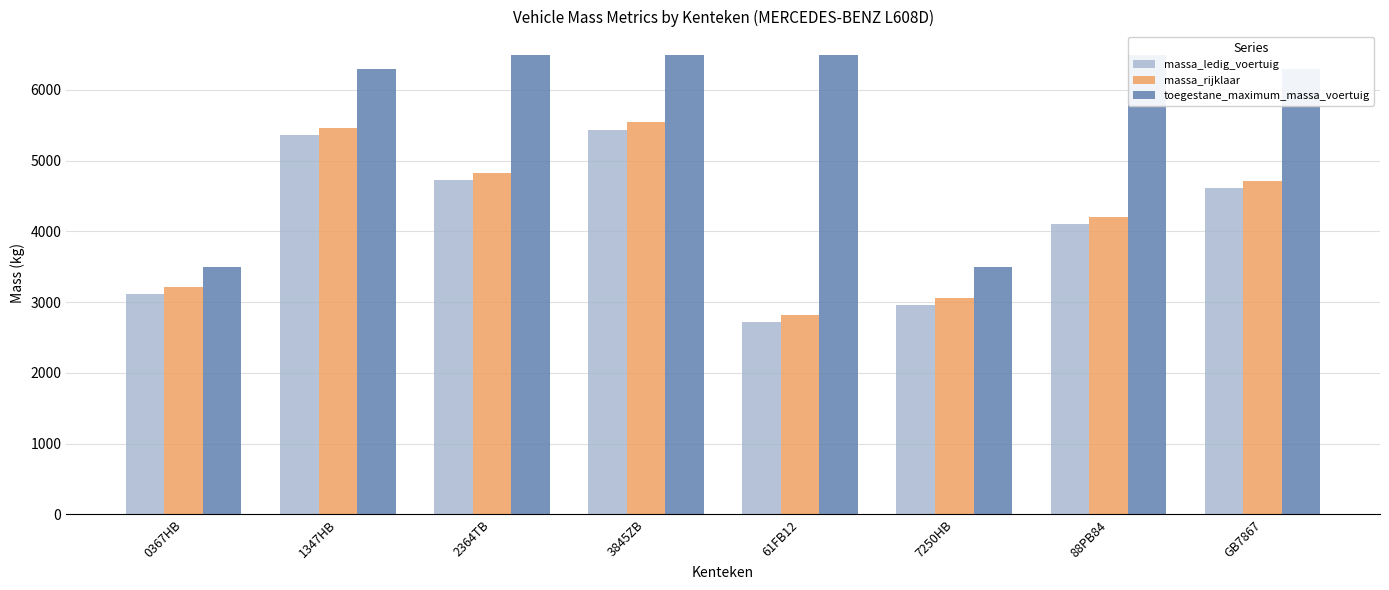

Read the massa_ledig_voertuig value at 0367HB, to the nearest 10.

3120